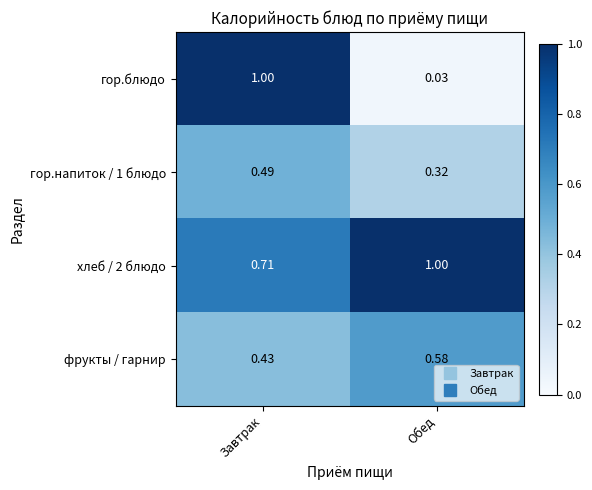

Rank the categories by фрукты / гарнир value from highest to lowest.

Обед, Завтрак